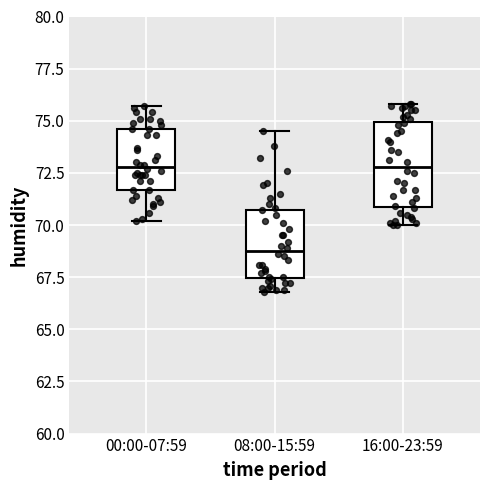

Comparing the boxes themselves (not the whiskers), which one is the tallest?

16:00-23:59